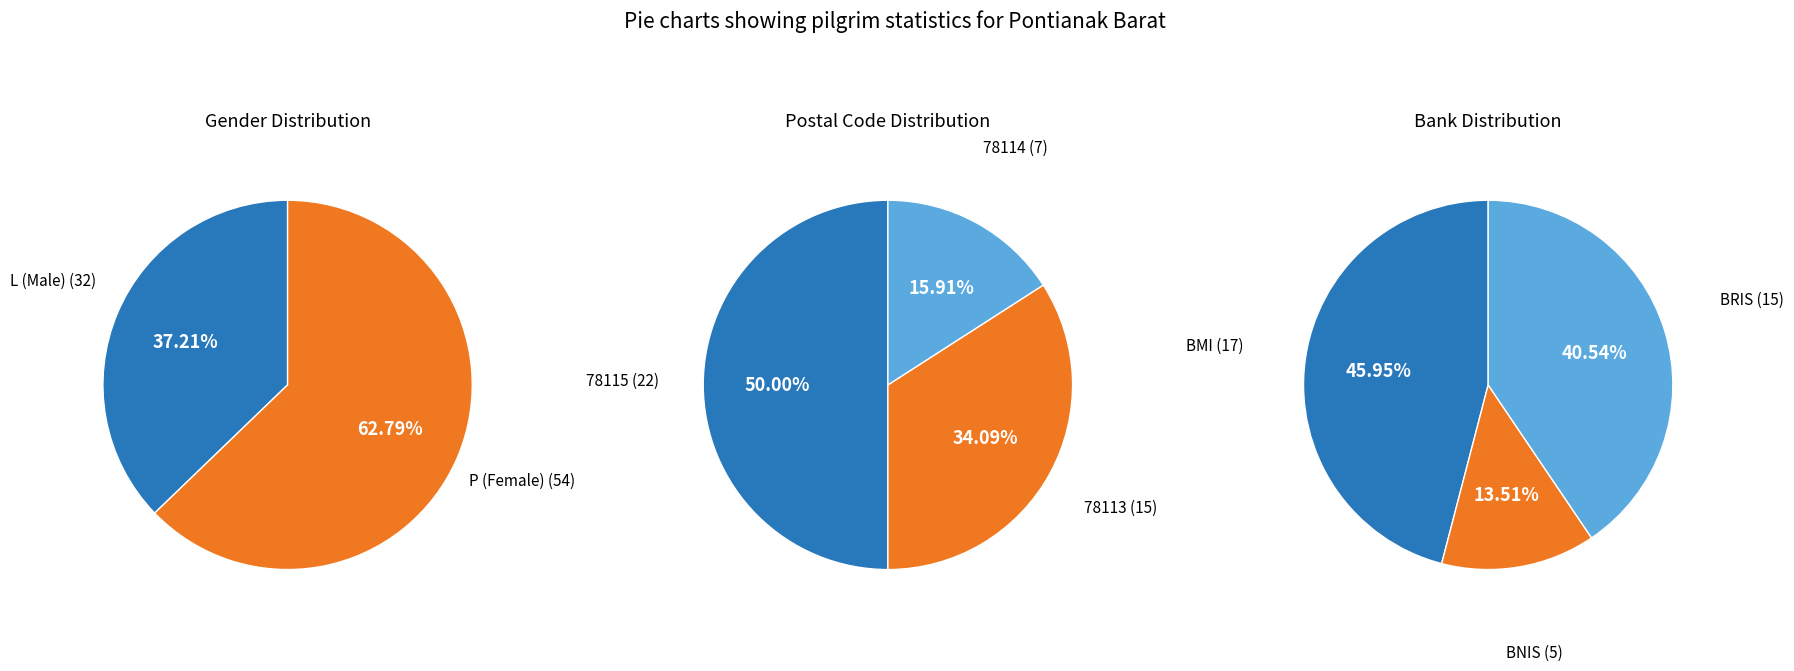

Does 78114 represent more than half of the total?

No